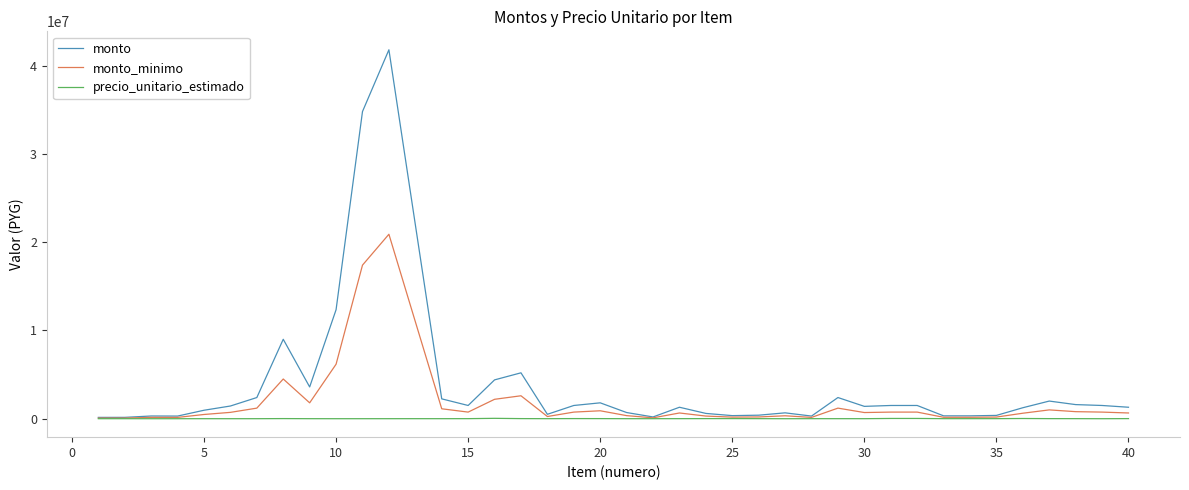

Rank the series by their average value, from lowest to highest.

precio_unitario_estimado, monto_minimo, monto